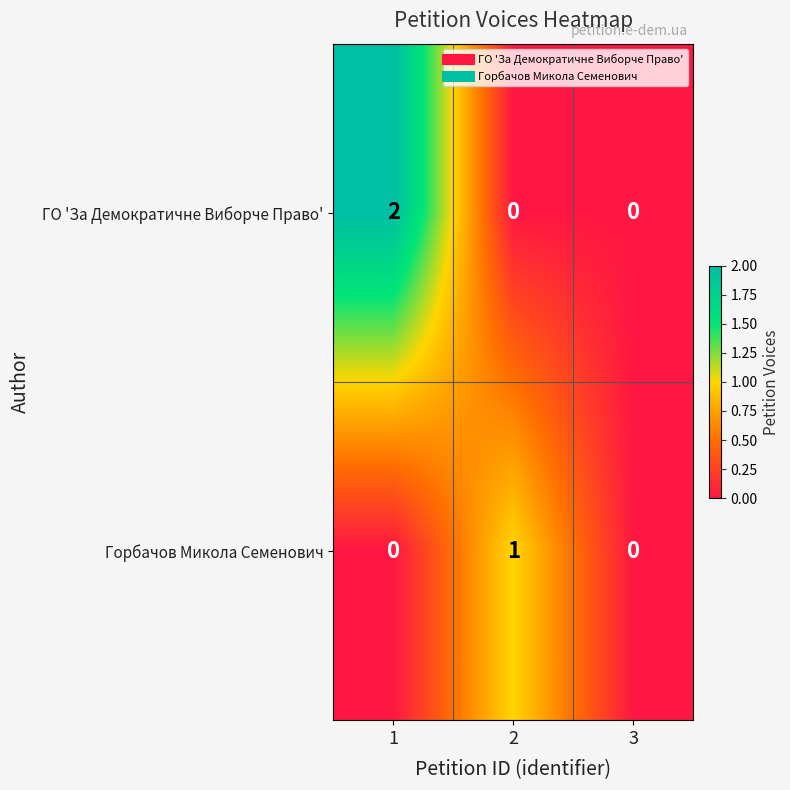

How many series are shown in this chart?

2